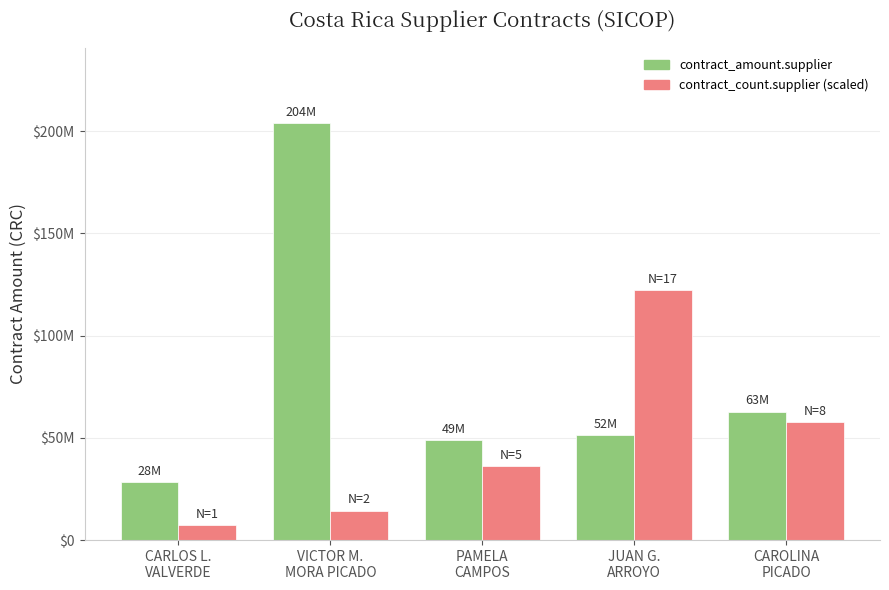

What is the lowest value of the contract_count.supplier (scaled) series?

7201045.4